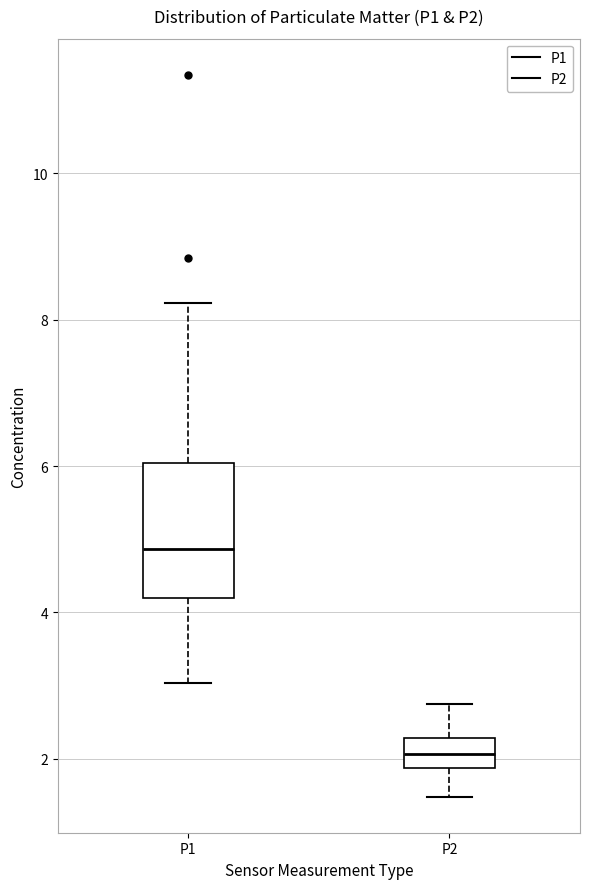

Reading left to right, transcribe this box plot: for each box, give where its median line is, the range the box spans, and where its two whiskers end, as read against the y-axis. The values are not printed on the chart, so give them approximately, as read against the axis.

P1: median 4.8, box 4.2 to 6.0, whiskers 3.0 to 8.2
P2: median 2.0, box 1.8 to 2.2, whiskers 1.4 to 2.8